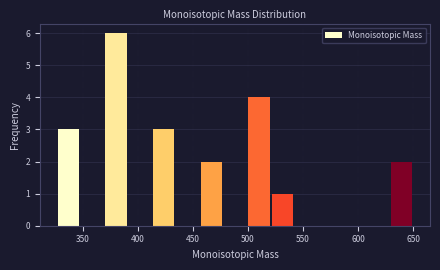

What is the height of the bar covering 370 to 390 on the x-axis? Neither the bar edges nor the heights are printed on the chart, so give them approximately, as read against the axes.

6